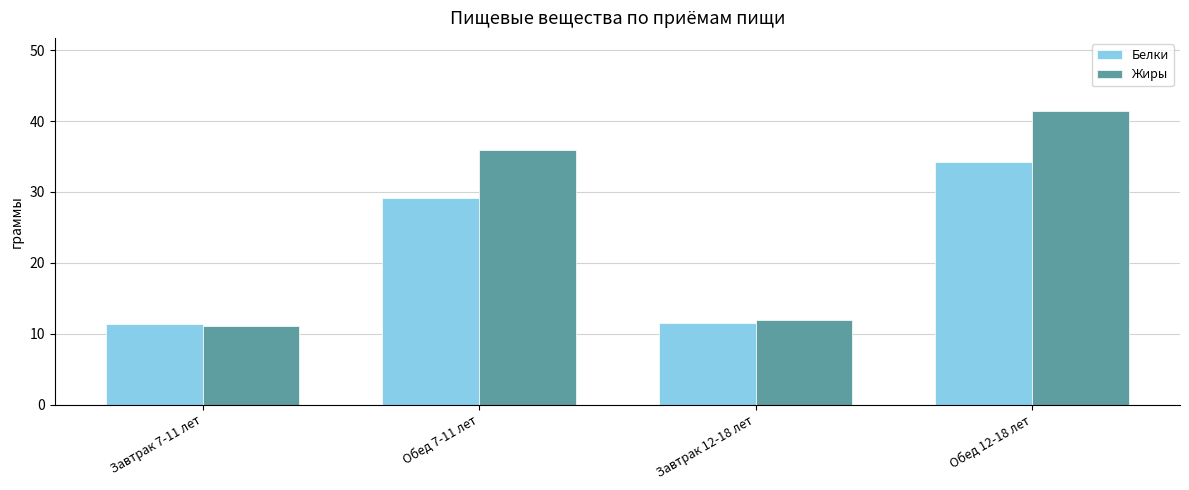

Reading right to left, what are all the values shown in this chart?

Белки: Обед 12-18 лет=34.2	Завтрак 12-18 лет=11.5	Обед 7-11 лет=29.2	Завтрак 7-11 лет=11.3
Жиры: Обед 12-18 лет=41.4	Завтрак 12-18 лет=12.0	Обед 7-11 лет=35.9	Завтрак 7-11 лет=11.1